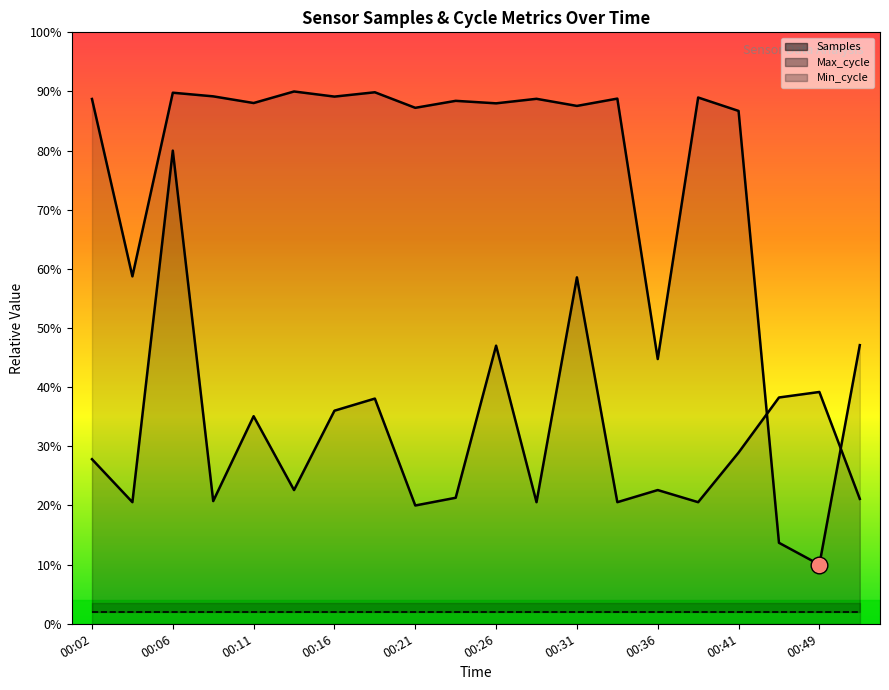

Reading left to right, extract all data points from this chart.

Samples: 00:02=0.9	00:04=0.6	00:06=0.9	00:09=0.9	00:11=0.9	00:14=0.9	00:16=0.9	00:19=0.9	00:21=0.9	00:24=0.9	00:26=0.9	00:29=0.9	00:31=0.9	00:33=0.9	00:36=0.4	00:38=0.9	00:41=0.9	00:46=0.1	00:49=0.1	00:51=0.5
Max_cycle: 00:02=0.3	00:04=0.2	00:06=0.8	00:09=0.2	00:11=0.4	00:14=0.2	00:16=0.4	00:19=0.4	00:21=0.2	00:24=0.2	00:26=0.5	00:29=0.2	00:31=0.6	00:33=0.2	00:36=0.2	00:38=0.2	00:41=0.3	00:46=0.4	00:49=0.4	00:51=0.2